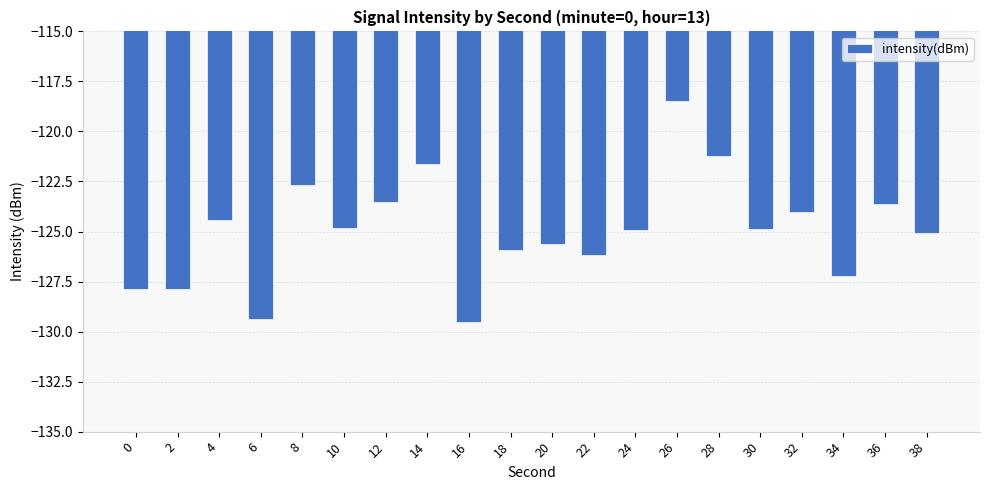

What is the value of the 6th bar from the left?

-124.8